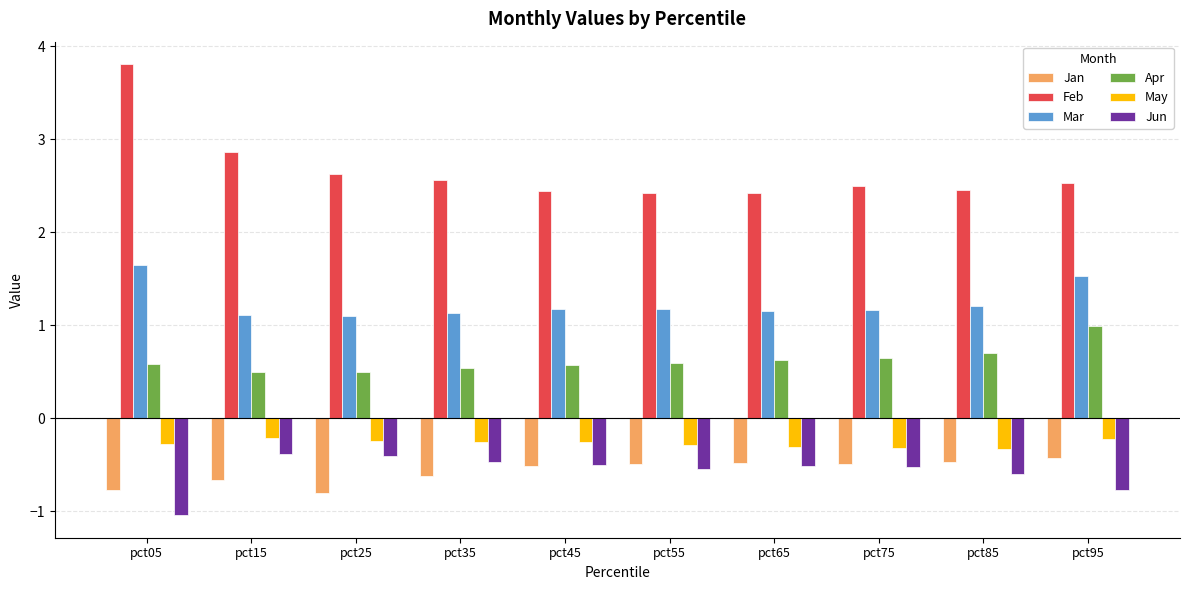

What is the value of the Jan bar at the 9th from the left?

-0.5